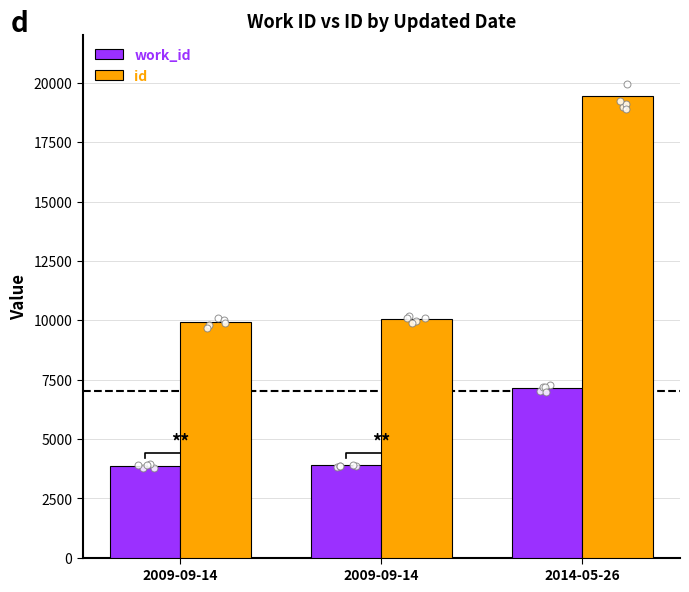

Which series has the largest Y range (max minus min)?

id